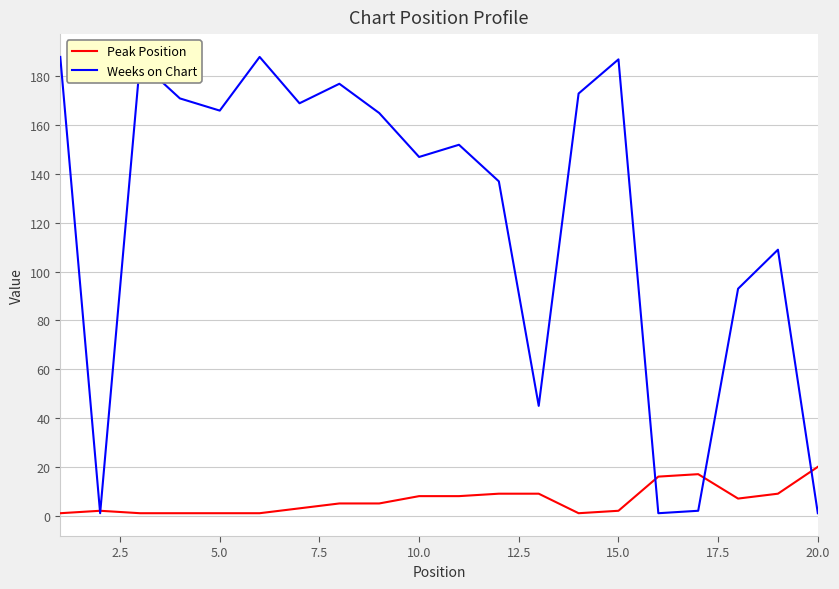

List the series in order of their peak value, highest first.

Weeks on Chart, Peak Position